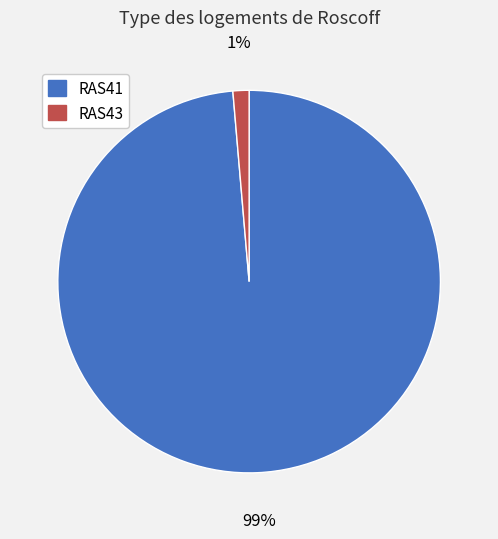

To the nearest percent, what portion does RAS41 represent?

99%